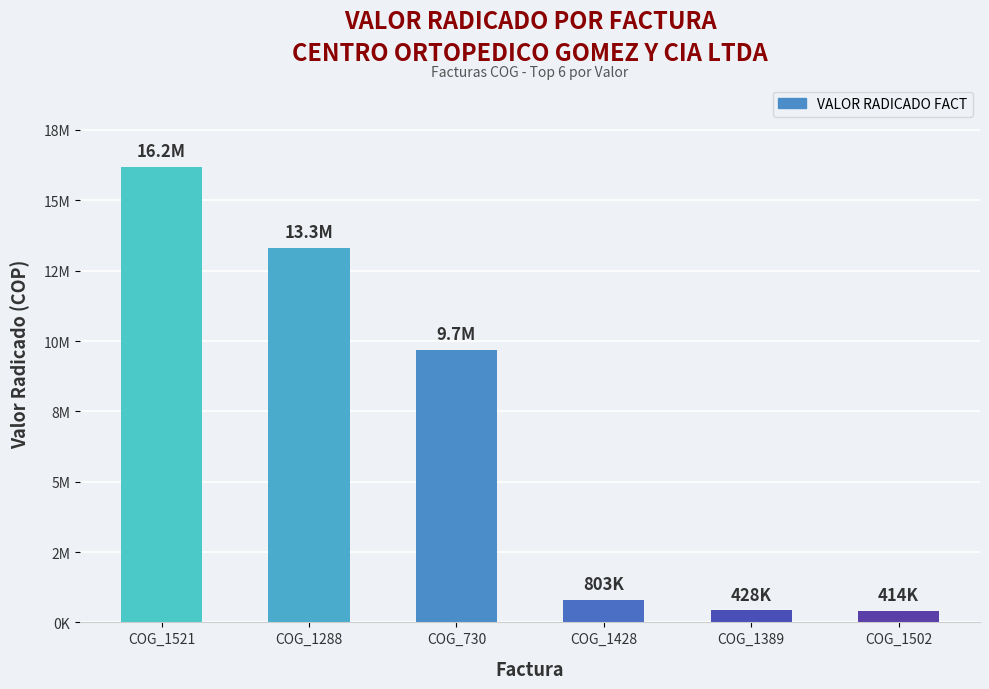

Does the chart contain any negative values?

No